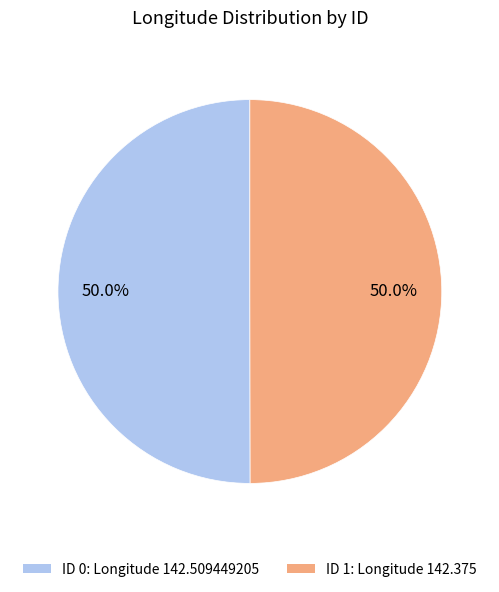

How many slices are in this pie chart?

2